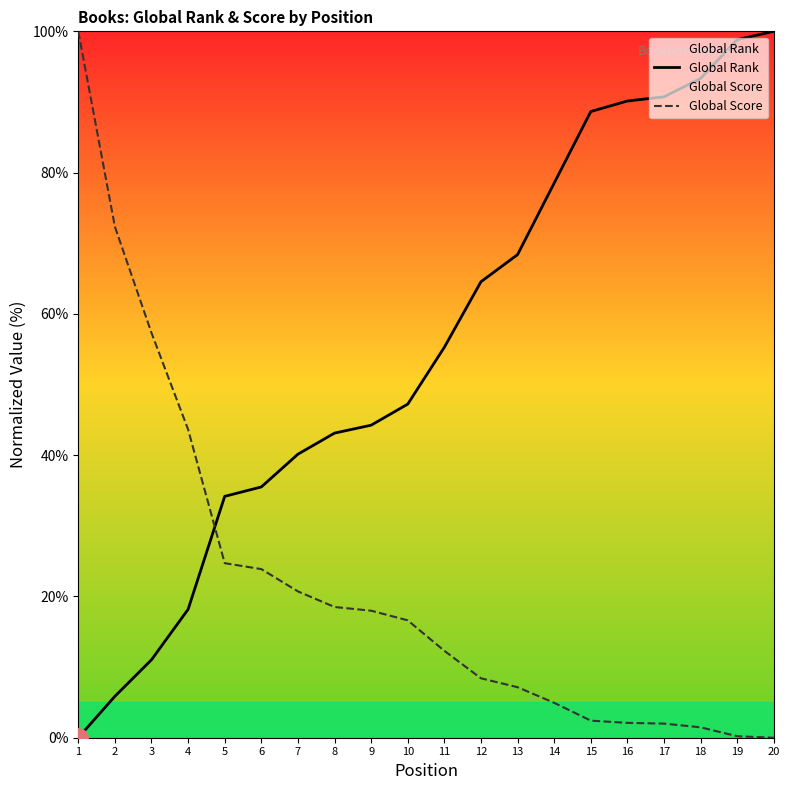

Where do Global Rank and Global Score first cross each other?

4 and 5